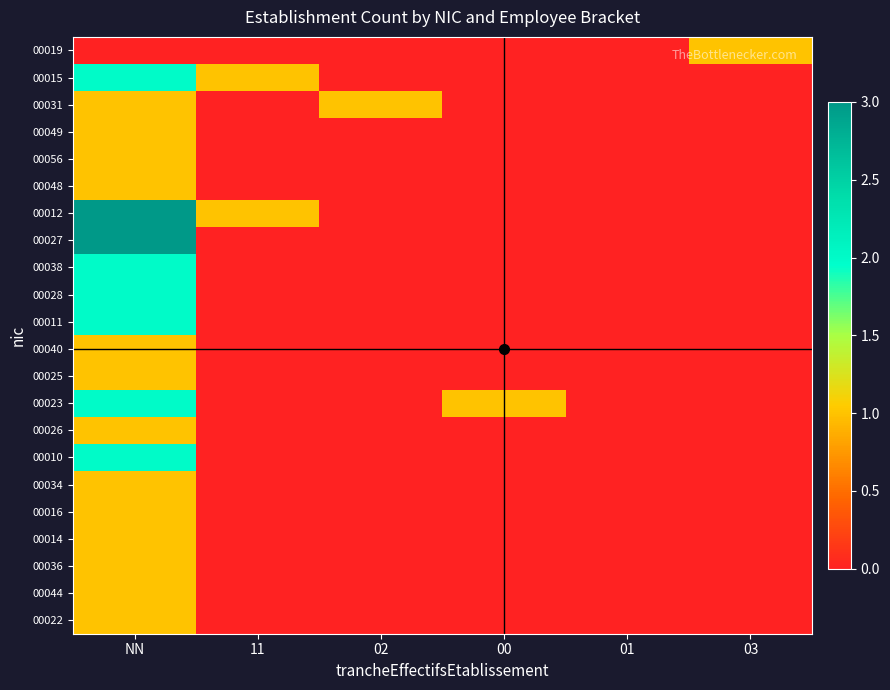

Reading left to right, transcribe all the data shown in this chart.

00019: NN=0	11=0	02=0	00=0	01=0	03=1
00015: NN=2	11=1	02=0	00=0	01=0	03=0
00031: NN=1	11=0	02=1	00=0	01=0	03=0
00049: NN=1	11=0	02=0	00=0	01=0	03=0
00056: NN=1	11=0	02=0	00=0	01=0	03=0
00048: NN=1	11=0	02=0	00=0	01=0	03=0
00012: NN=3	11=1	02=0	00=0	01=0	03=0
00027: NN=3	11=0	02=0	00=0	01=0	03=0
00038: NN=2	11=0	02=0	00=0	01=0	03=0
00028: NN=2	11=0	02=0	00=0	01=0	03=0
00011: NN=2	11=0	02=0	00=0	01=0	03=0
00040: NN=1	11=0	02=0	00=0	01=0	03=0
00025: NN=1	11=0	02=0	00=0	01=0	03=0
00023: NN=2	11=0	02=0	00=1	01=0	03=0
00026: NN=1	11=0	02=0	00=0	01=0	03=0
00010: NN=2	11=0	02=0	00=0	01=0	03=0
00034: NN=1	11=0	02=0	00=0	01=0	03=0
00016: NN=1	11=0	02=0	00=0	01=0	03=0
00014: NN=1	11=0	02=0	00=0	01=0	03=0
00036: NN=1	11=0	02=0	00=0	01=0	03=0
00044: NN=1	11=0	02=0	00=0	01=0	03=0
00022: NN=1	11=0	02=0	00=0	01=0	03=0